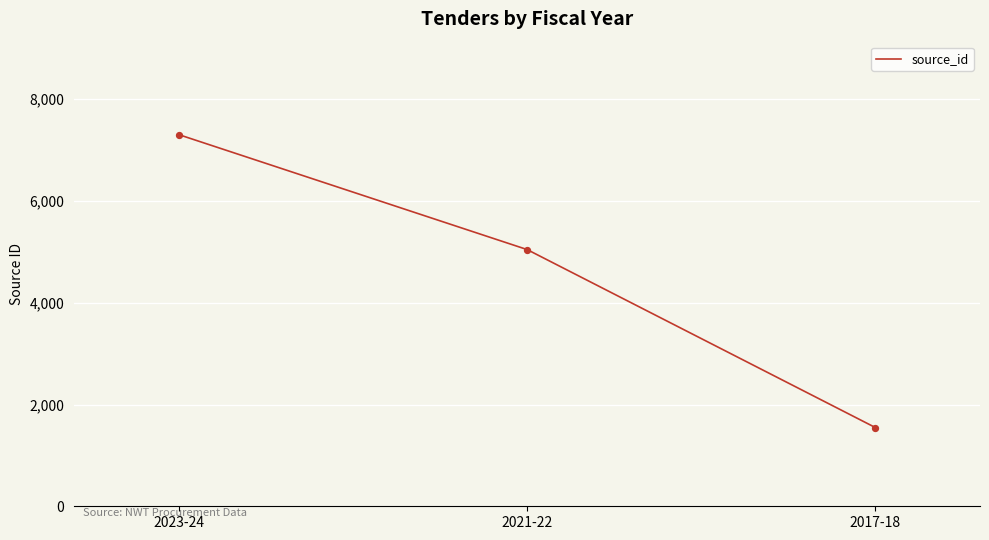

What is the change in value from 2023-24 to 2017-18?

-5758